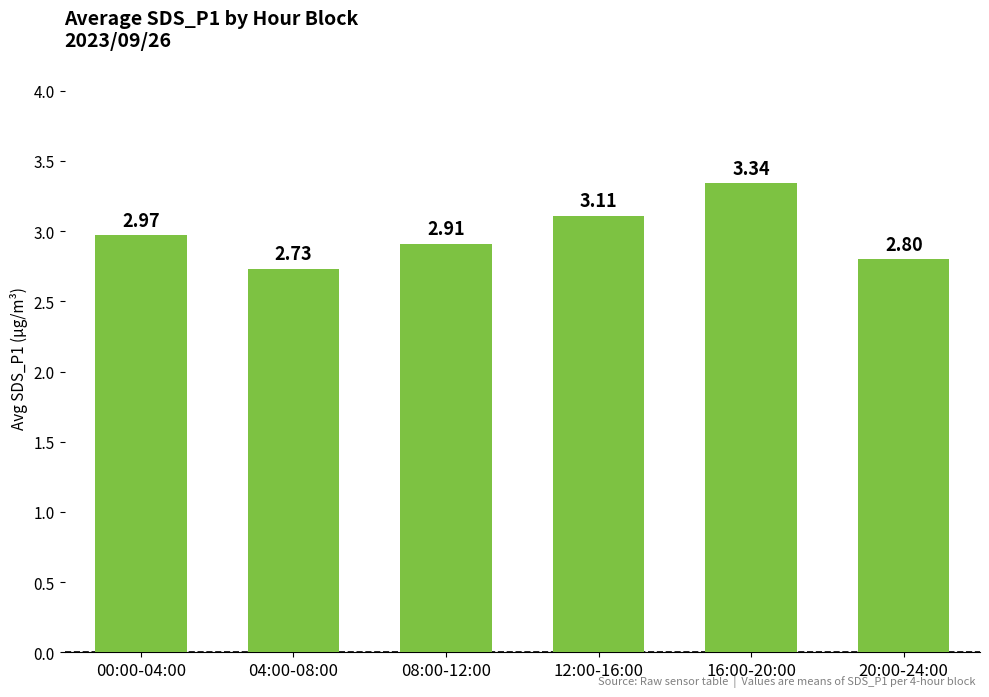

What is the sum of the values at 16:00-20:00 and 20:00-24:00?

6.1